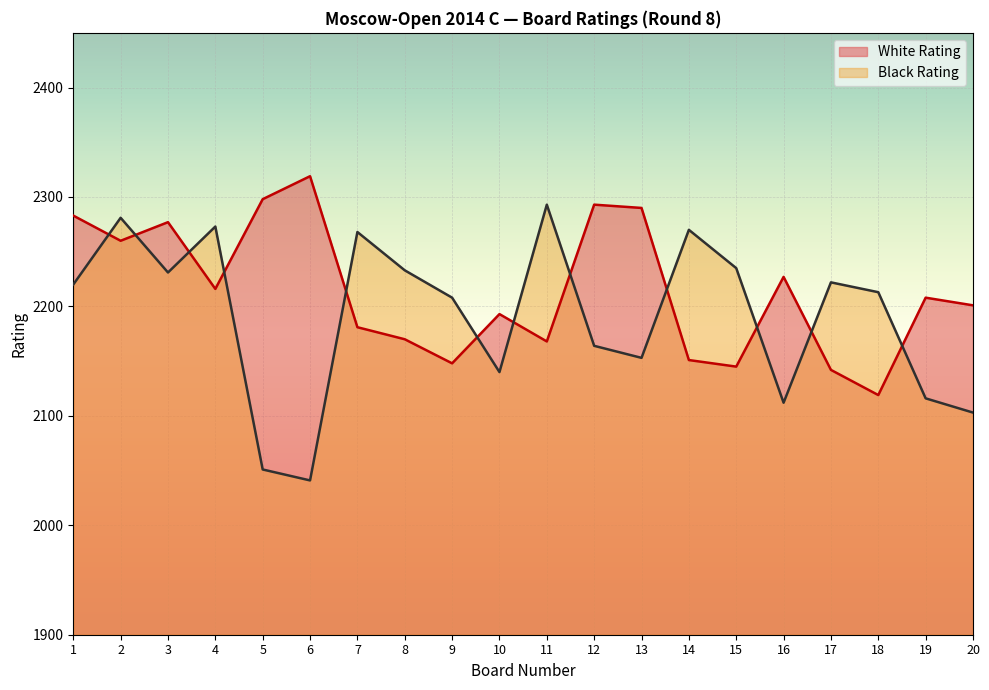

Reading right to left, transcribe all the data shown in this chart.

White Rating: 2201	2208	2119	2142	2227	2145	2151	2290	2293	2168	2193	2148	2170	2181	2319	2298	2216	2277	2260	2283
Black Rating: 2103	2116	2213	2222	2112	2235	2270	2153	2164	2293	2140	2208	2233	2268	2041	2051	2273	2231	2281	2220